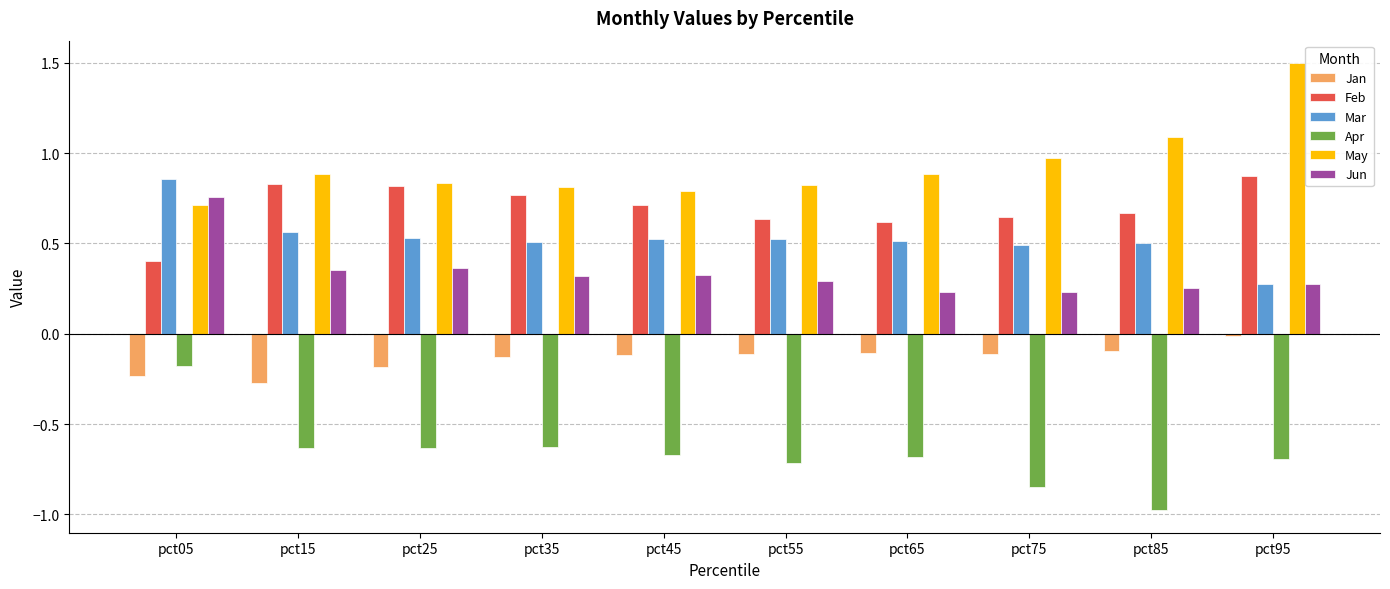

Is it true that Jun equals 0.5 at pct15?

False